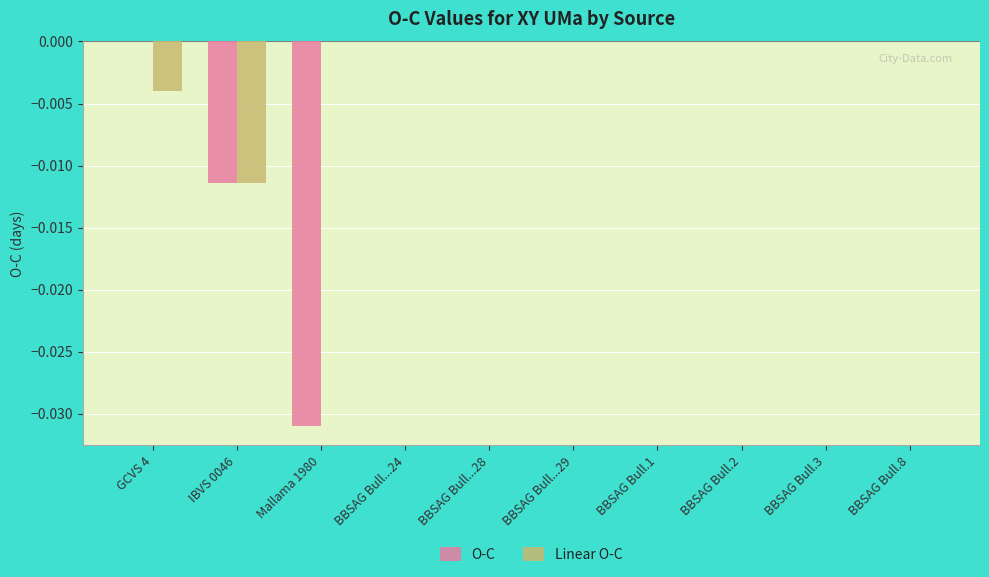

Are the bars horizontal?

No